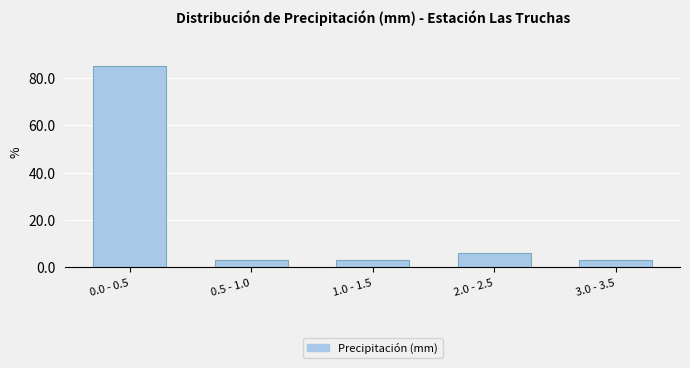

Reading left to right, list all the values displayed in this chart.

0.0 - 0.5=84.8	0.5 - 1.0=3.0	1.0 - 1.5=3.0	2.0 - 2.5=6.1	3.0 - 3.5=3.0